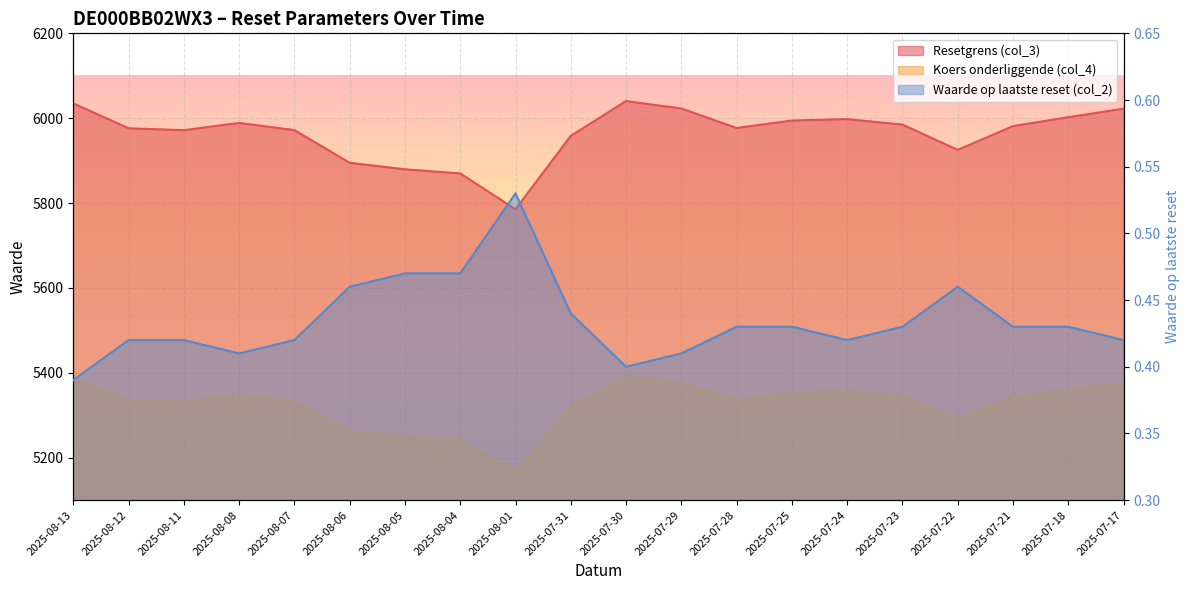

What are all the series names shown in the legend?

Resetgrens (col_3), Koers onderliggende (col_4), Waarde op laatste reset (col_2)